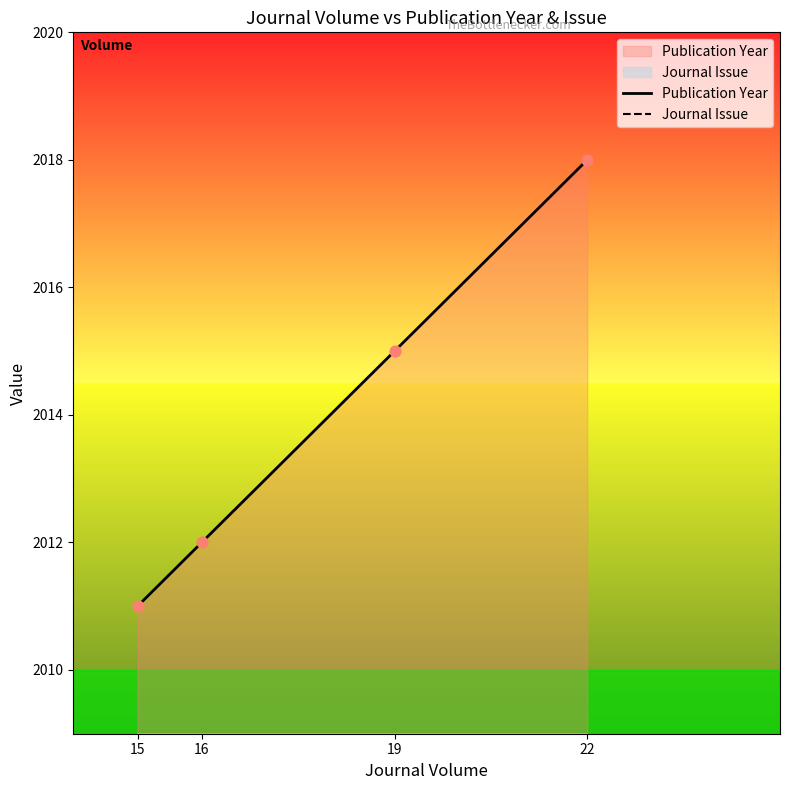

Which series has the largest Y range (max minus min)?

Publication Year